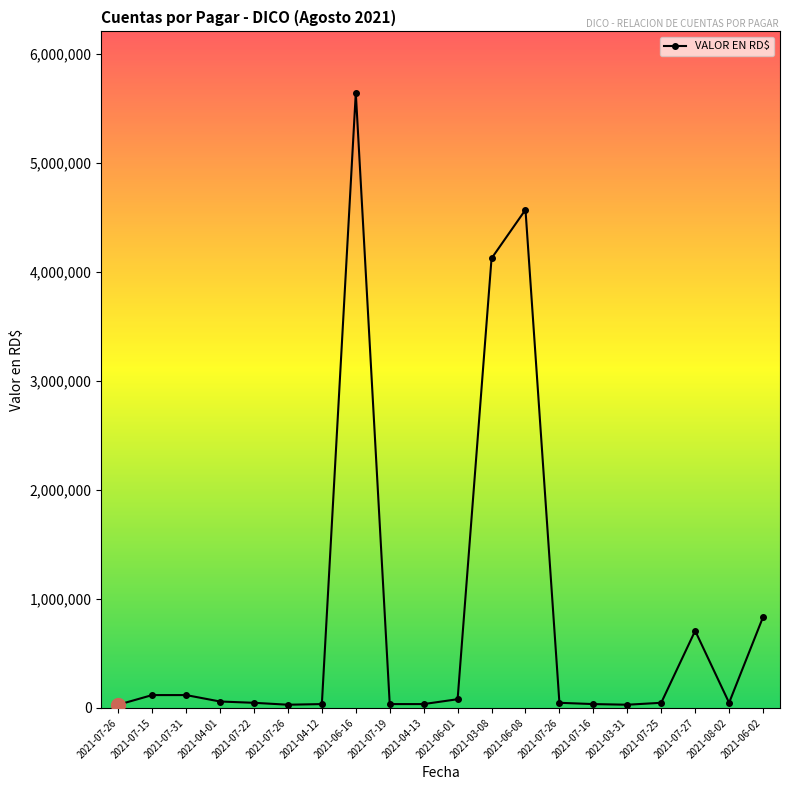

At which category does the chart reach its peak across all series?

2021-06-16